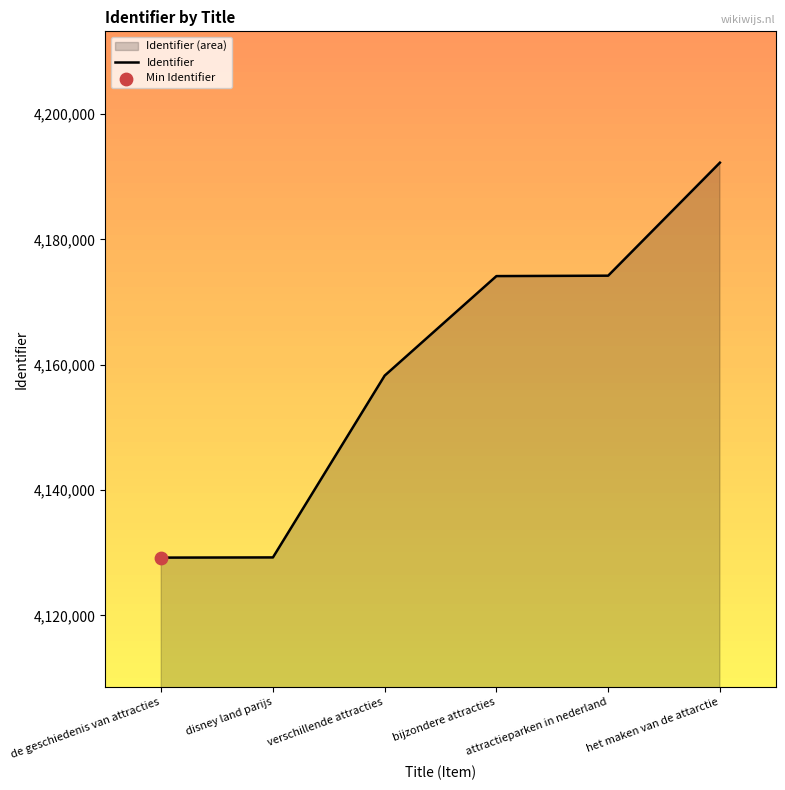

Which has a higher value, verschillende attracties or het maken van de attarctie?

het maken van de attarctie